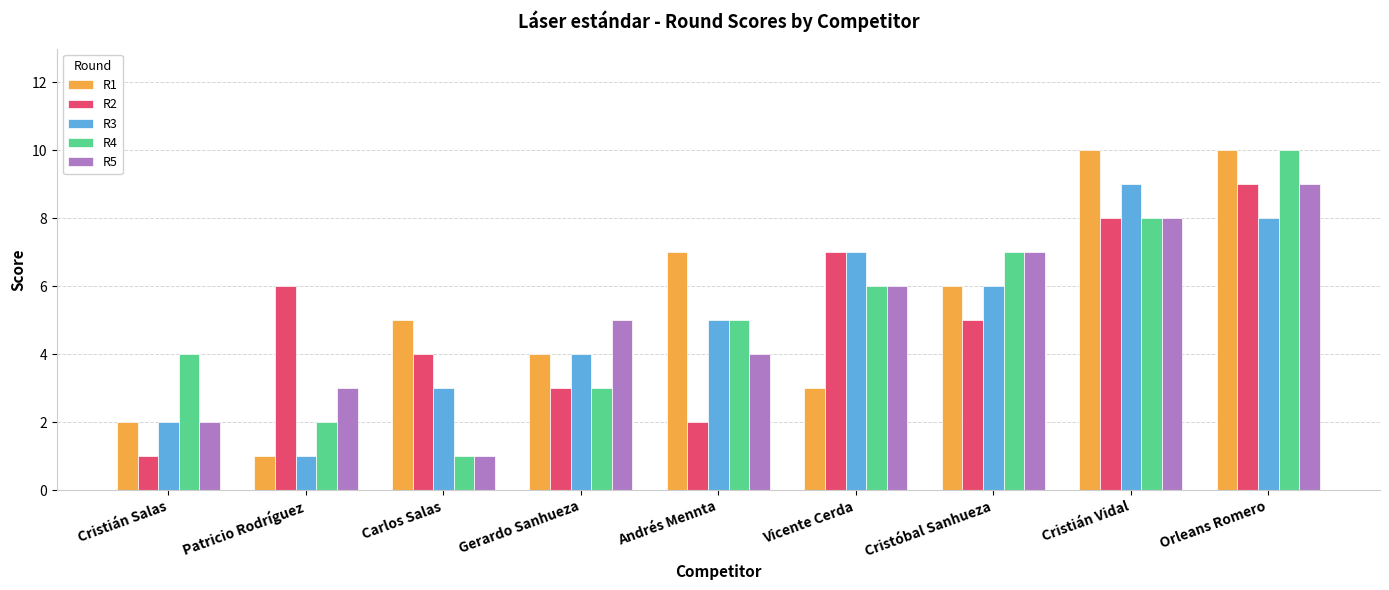

How many data points in R1 are less than 5?

4